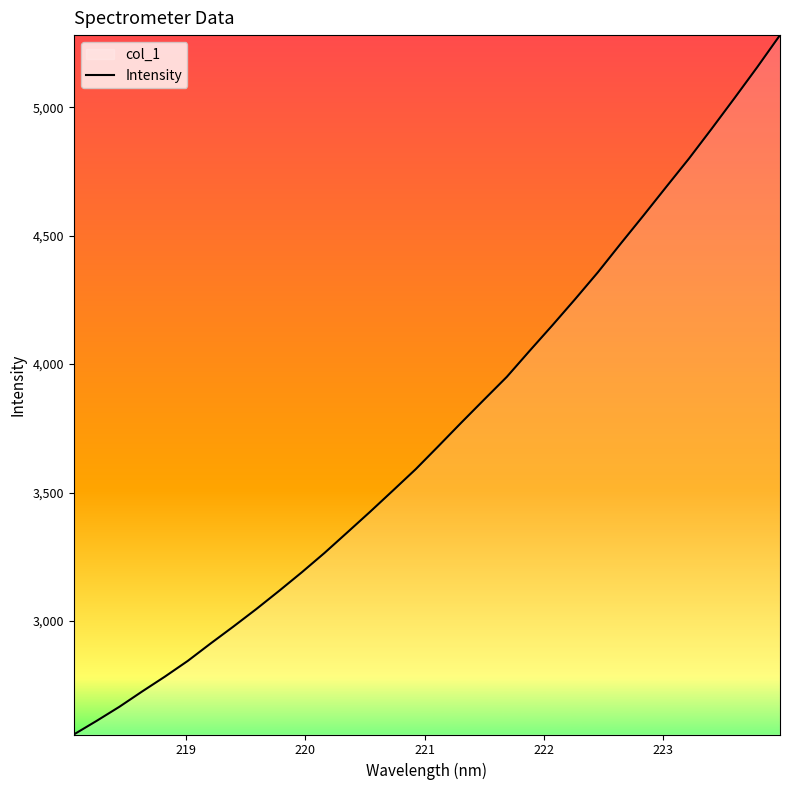

What is the maximum value shown in the chart?

5281.4